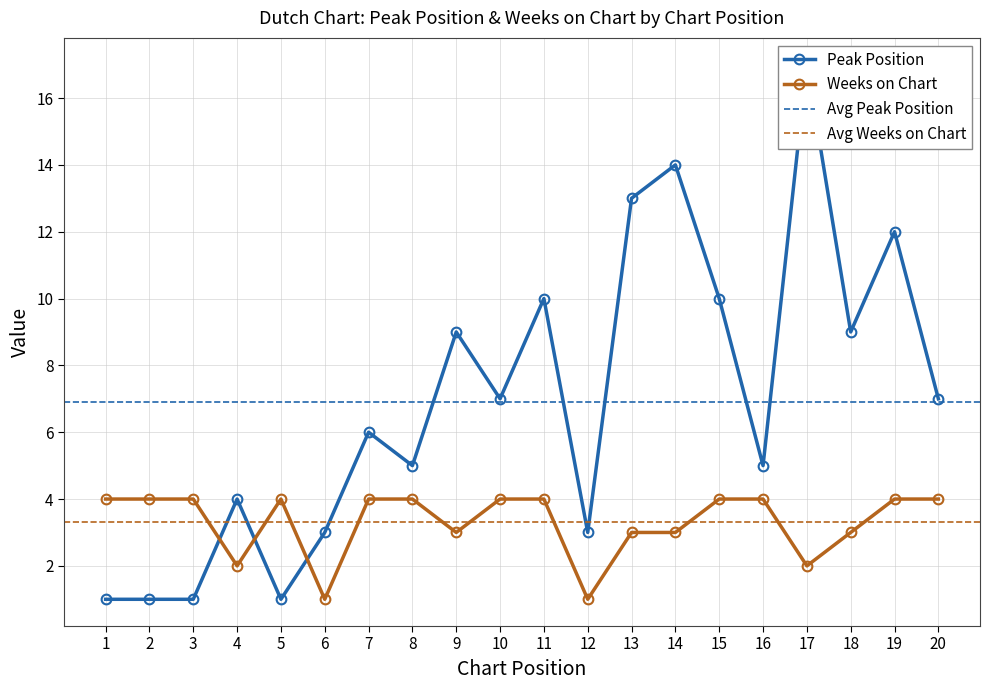

Reading left to right, transcribe all the data shown in this chart.

Peak Position: 1	1	1	4	1	3	6	5	9	7	10	3	13	14	10	5	17	9	12	7
Weeks on Chart: 4	4	4	2	4	1	4	4	3	4	4	1	3	3	4	4	2	3	4	4